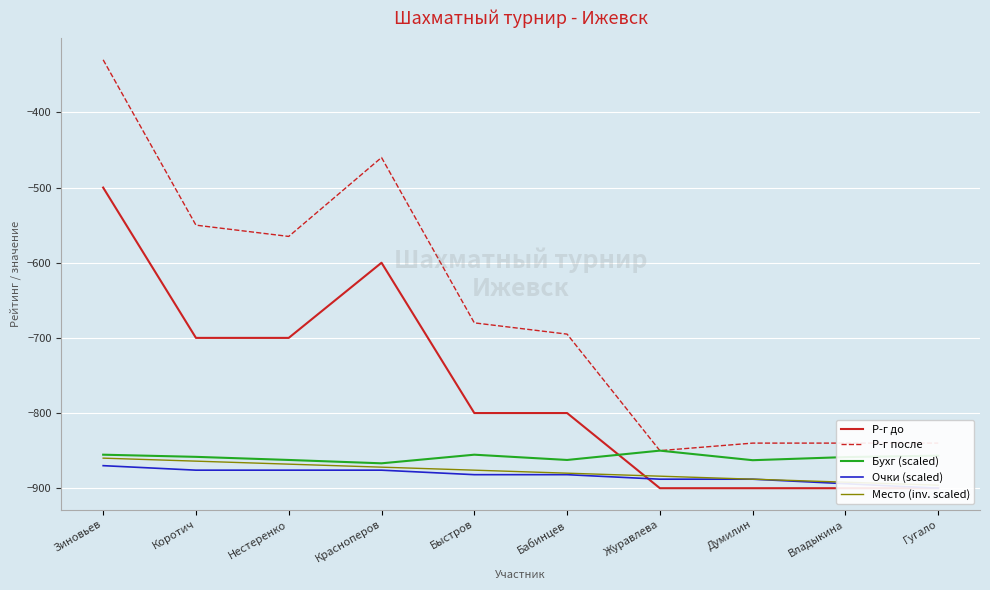

True or false: Место (inv. scaled) and Р-г после cross at least once.

False